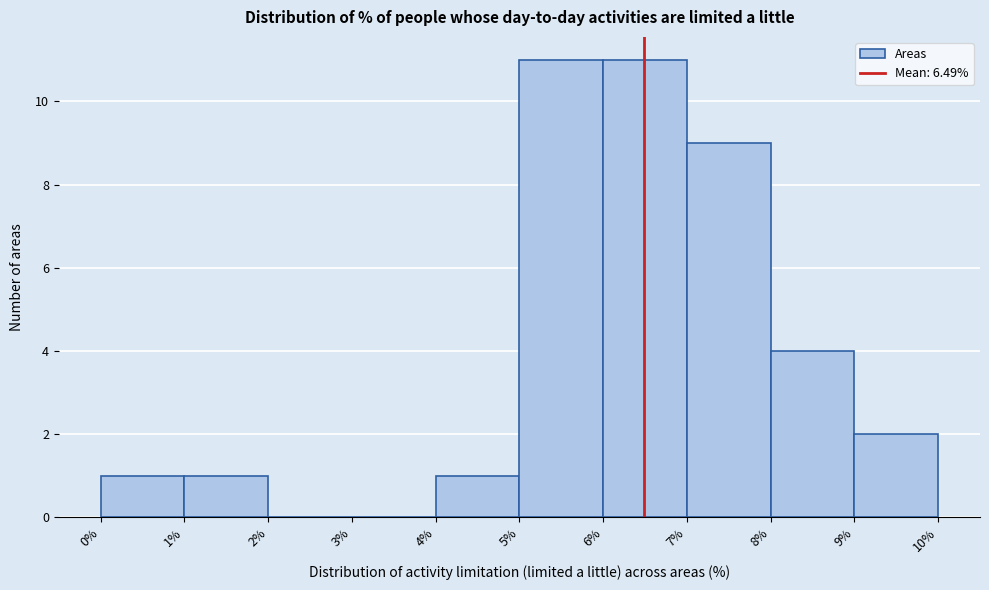

What is the height of the bar covering 8% to 9% on the x-axis? The values are not printed on the chart, so give them approximately, as read against the axis.

4